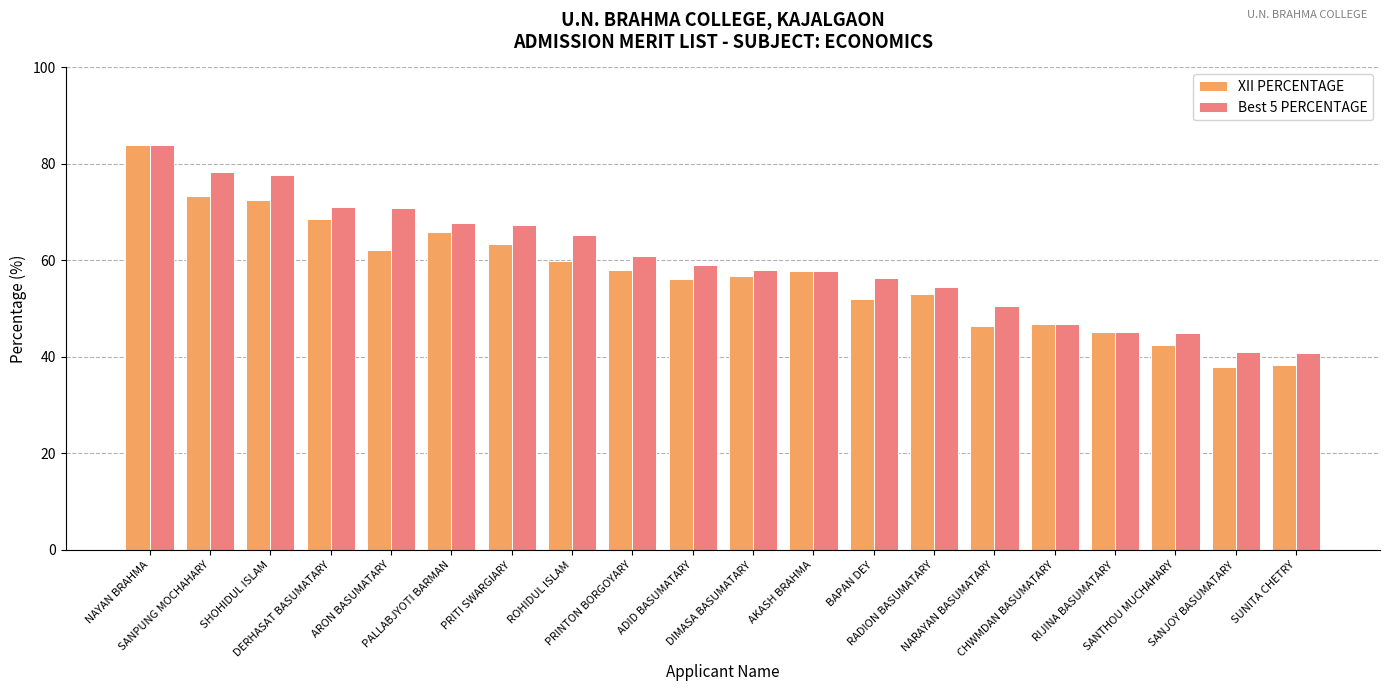

What is the highest value of the XII PERCENTAGE series?

84.0